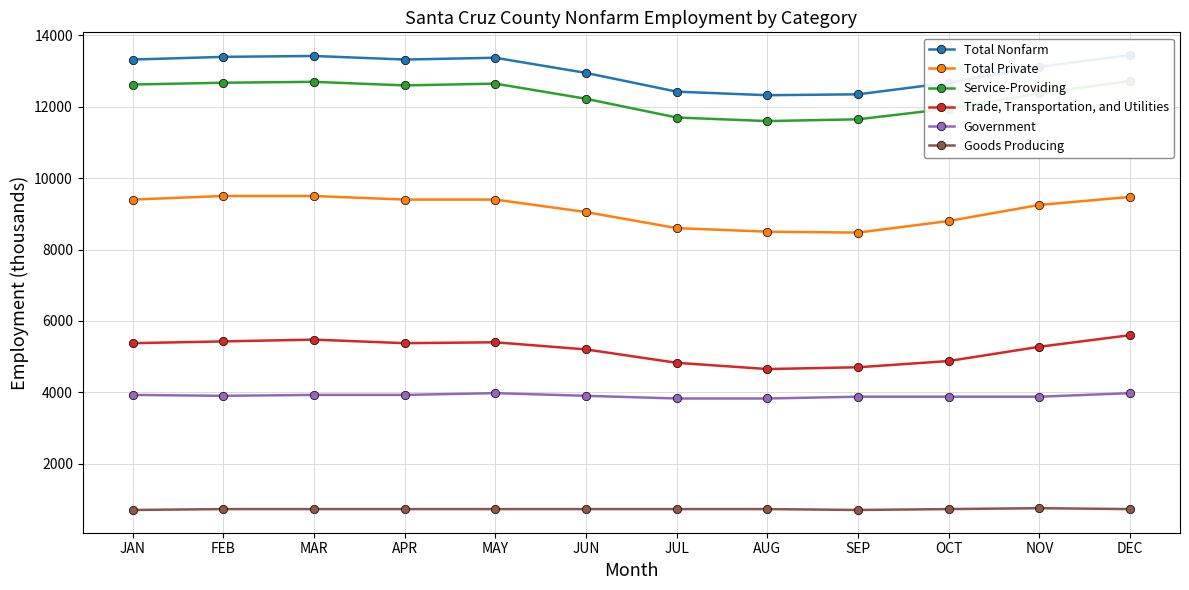

At how many categories does at least one series exceed 13105?

7